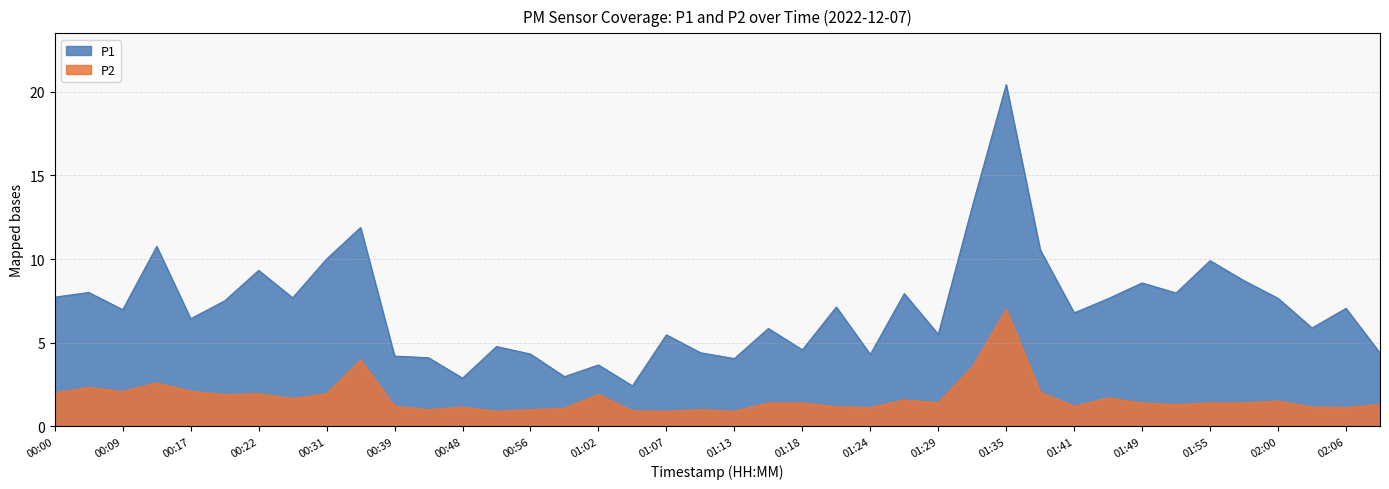

Reading left to right, transcribe all the data shown in this chart.

P1: 7.7	8.0	7.0	10.8	6.4	7.5	9.3	7.7	10.0	11.9	4.2	4.1	2.9	4.8	4.3	3.0	3.7	2.4	5.5	4.4	4.0	5.8	4.6	7.1	4.3	7.9	5.5	13.1	20.4	10.6	6.8	7.6	8.6	8.0	9.9	8.7	7.7	5.9	7.0	4.4
P2: 2.0	2.3	2.1	2.6	2.1	1.9	1.9	1.7	1.9	4.0	1.2	1.0	1.1	0.9	1.0	1.1	1.9	0.9	0.9	1.0	0.9	1.4	1.4	1.2	1.1	1.6	1.4	3.5	7.0	2.0	1.2	1.7	1.4	1.3	1.4	1.4	1.5	1.1	1.1	1.3